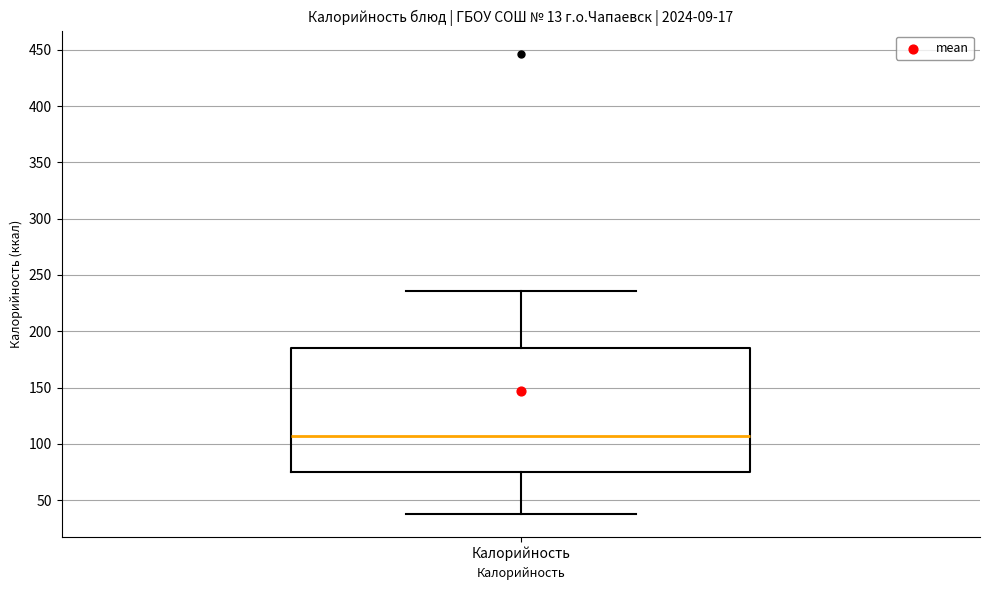

Read this box plot against the y-axis: the position of the median line, the range covered by the box, and the ends of both whiskers. The values are not printed on the chart, so give them approximately, as read against the axis.

median 105, box 75 to 185, whiskers 40 to 235